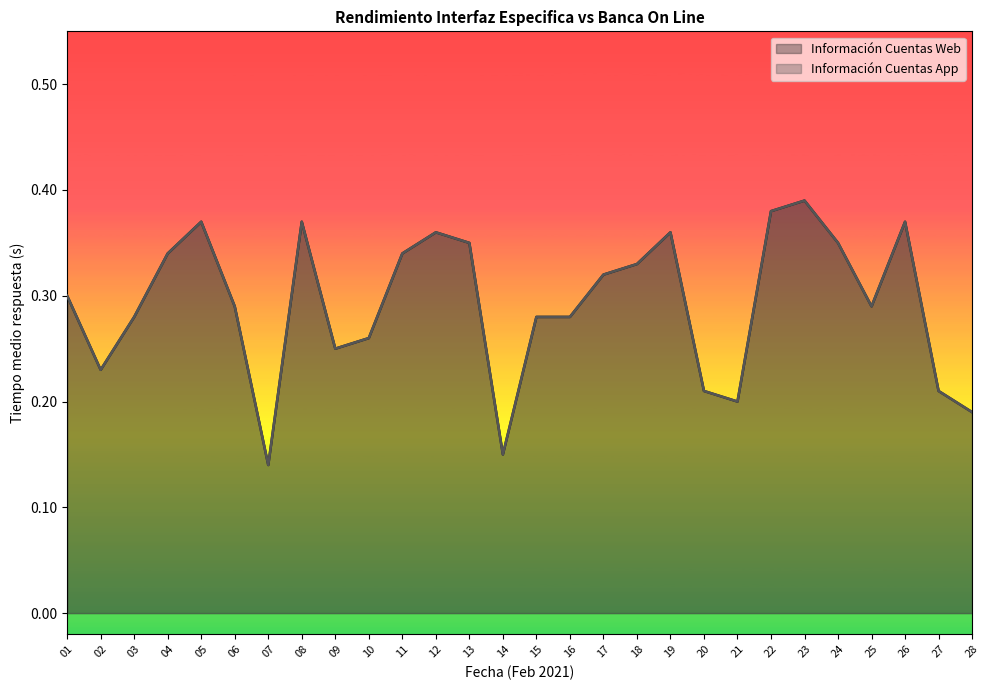

Reading left to right, what are all the values shown in this chart?

Información Cuentas Web: 01=0.3	02=0.2	03=0.3	04=0.3	05=0.4	06=0.3	07=0.1	08=0.4	09=0.2	10=0.3	11=0.3	12=0.4	13=0.3	14=0.1	15=0.3	16=0.3	17=0.3	18=0.3	19=0.4	20=0.2	21=0.2	22=0.4	23=0.4	24=0.3	25=0.3	26=0.4	27=0.2	28=0.2
Información Cuentas App: 01=0.3	02=0.2	03=0.3	04=0.3	05=0.4	06=0.3	07=0.1	08=0.4	09=0.2	10=0.3	11=0.3	12=0.4	13=0.3	14=0.1	15=0.3	16=0.3	17=0.3	18=0.3	19=0.4	20=0.2	21=0.2	22=0.4	23=0.4	24=0.3	25=0.3	26=0.4	27=0.2	28=0.2